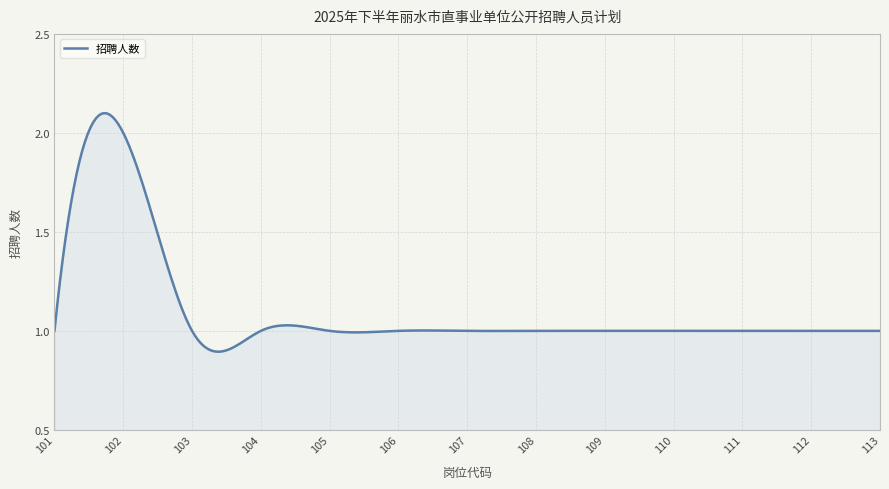

What is the average value?

1